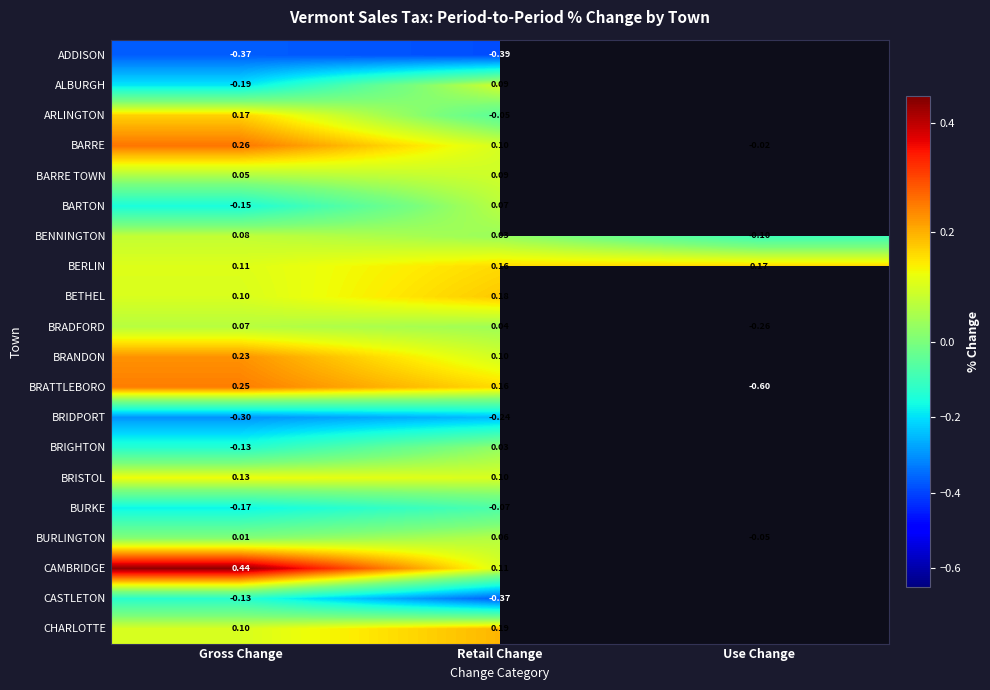

How many values in BRADFORD are below zero?

1